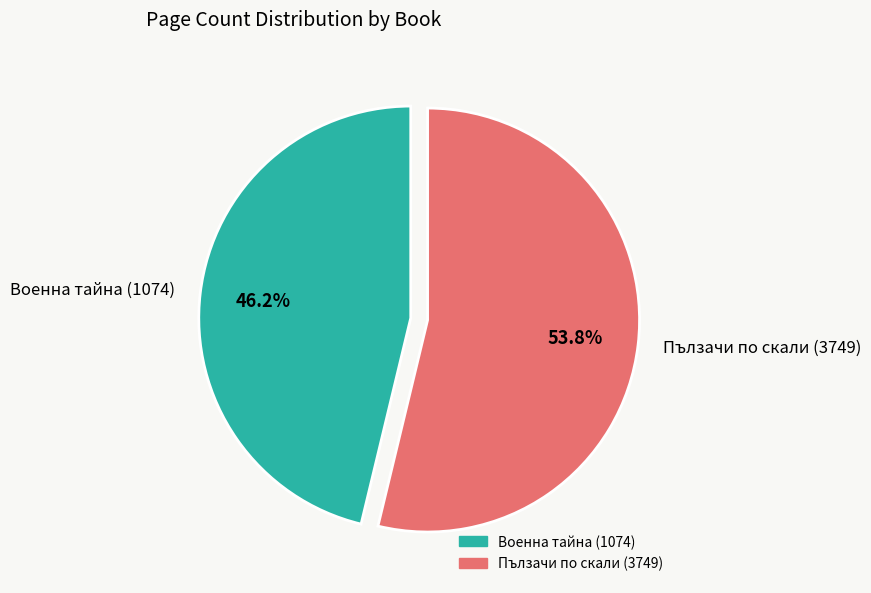

Approximately how many times larger is the value at Военна тайна (1074) compared to Пълзачи по скали (3749)?

0.9